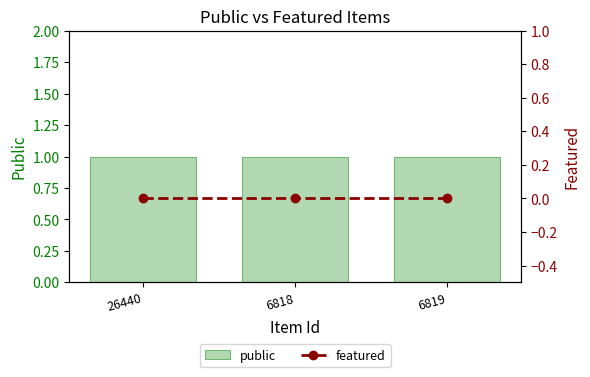

What is the label of the 2nd bar from the left?

6818